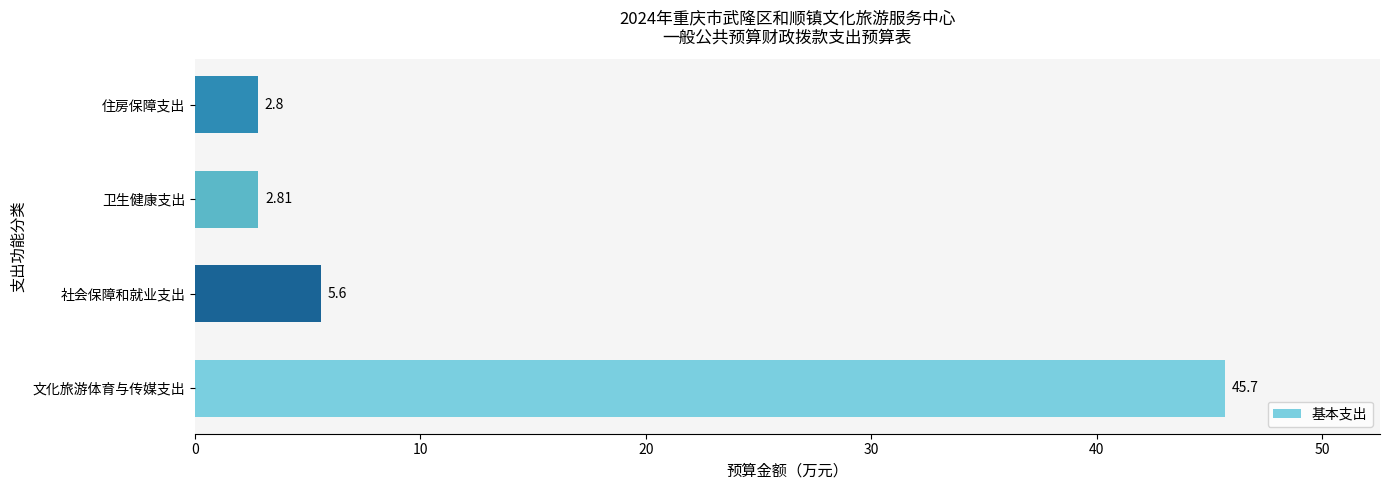

List the labels in order of value, smallest first.

住房保障支出, 卫生健康支出, 社会保障和就业支出, 文化旅游体育与传媒支出